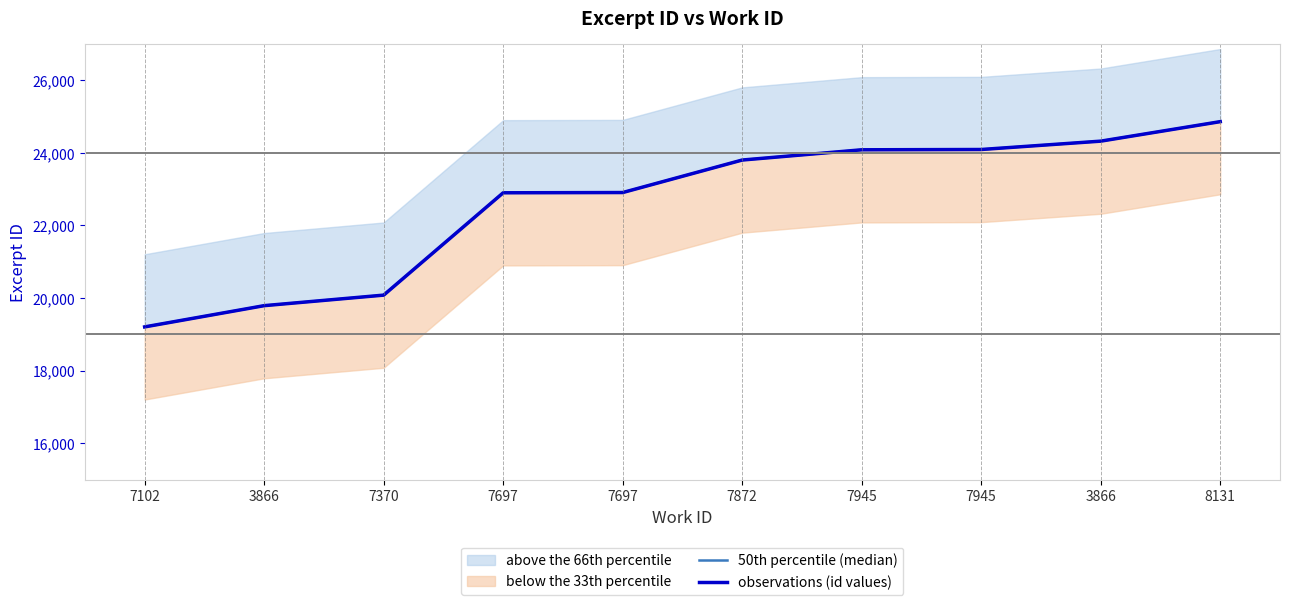

Read the 50th percentile (median) value at 7697, to the nearest 100.

22900